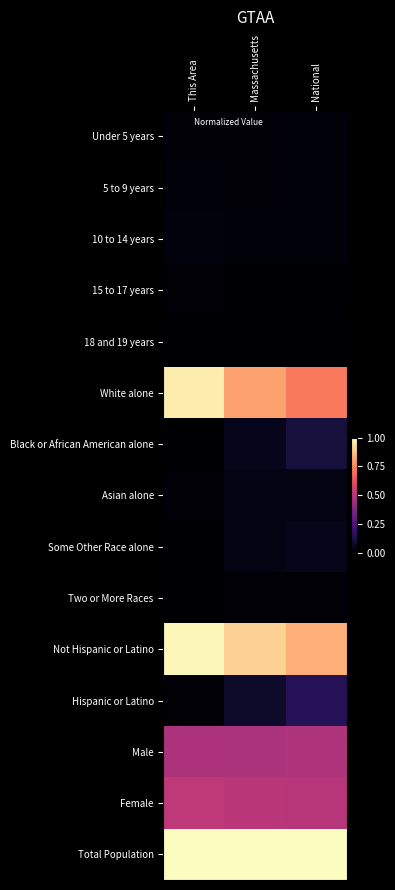

What is the spread (max minus min) of values at Massachusetts?

1.0